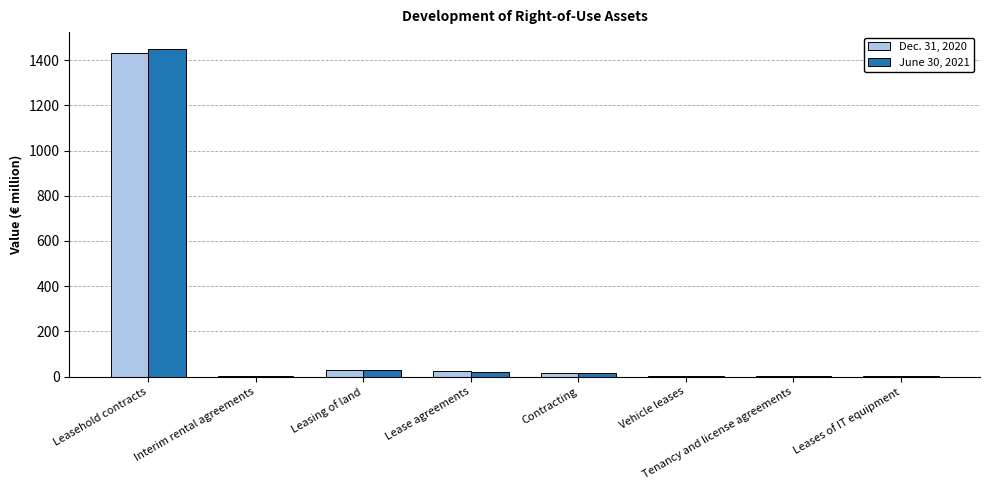

What is the total value across all series at Leasehold contracts?

2883.6